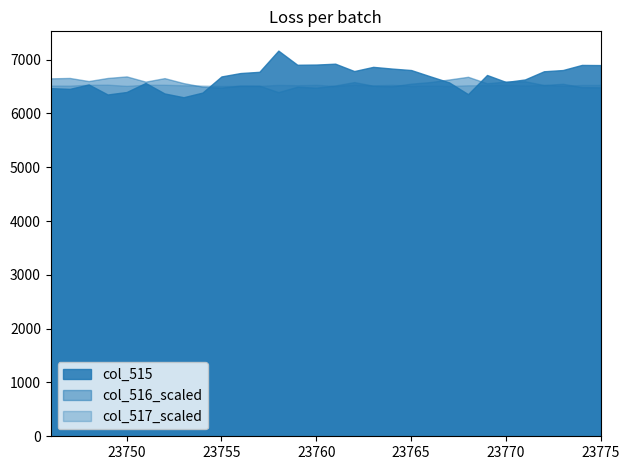

Which has a higher value, 23751 or 23754?

23751